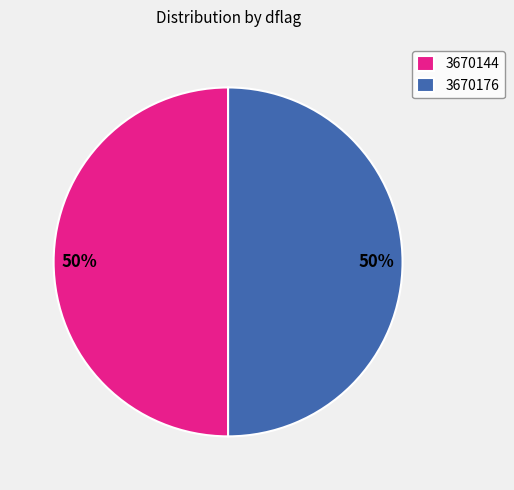

To the nearest percent, what is the average slice percentage?

50%